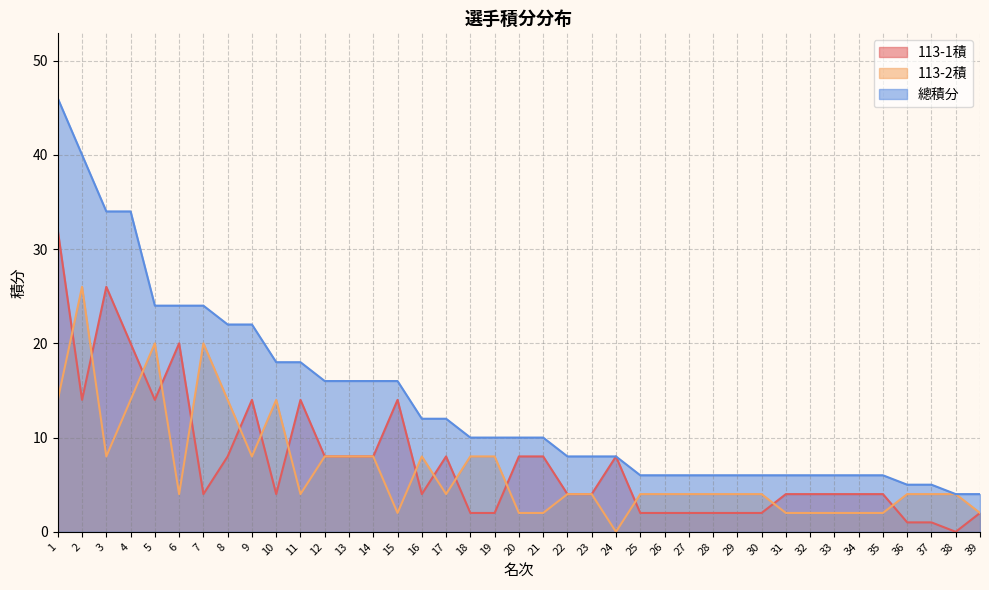

What is the value of the 113-1積 point at the 36th from the left?

1